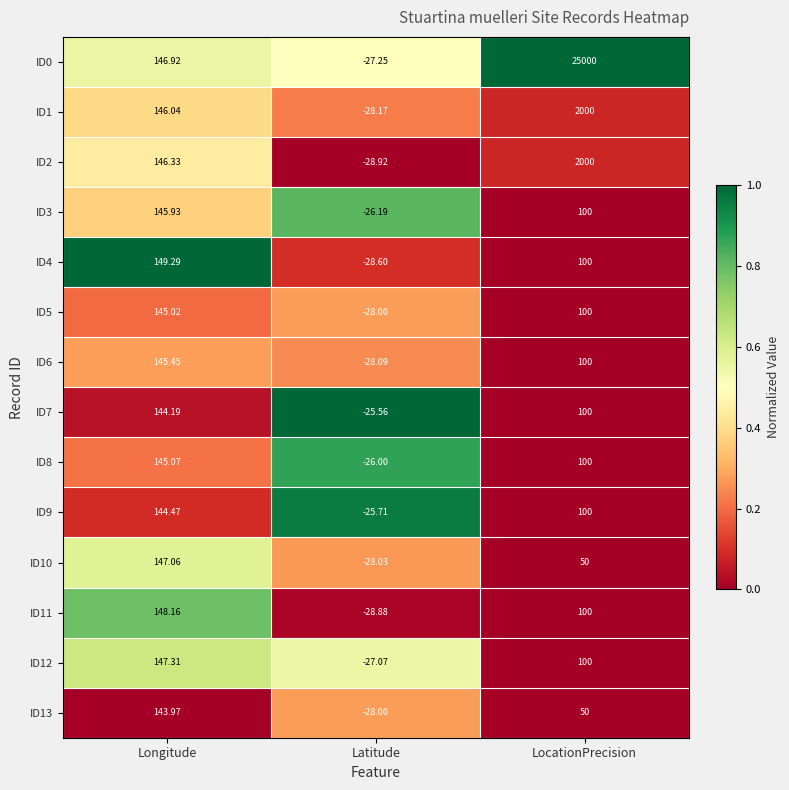

At which label does ID7 reach its minimum?

Latitude